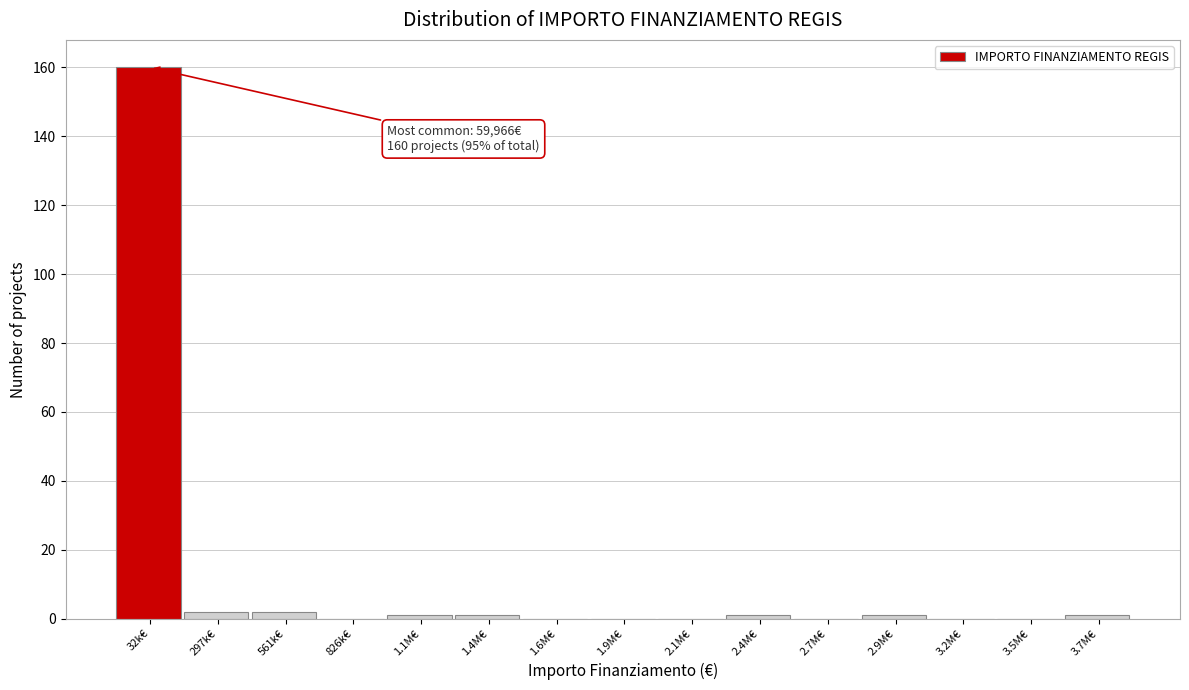

Reading right to left, extract all data points from this chart.

3.7M€=1	3.5M€=0	3.2M€=0	2.9M€=1	2.7M€=0	2.4M€=1	2.1M€=0	1.9M€=0	1.6M€=0	1.4M€=1	1.1M€=1	826k€=0	561k€=2	297k€=2	32k€=160